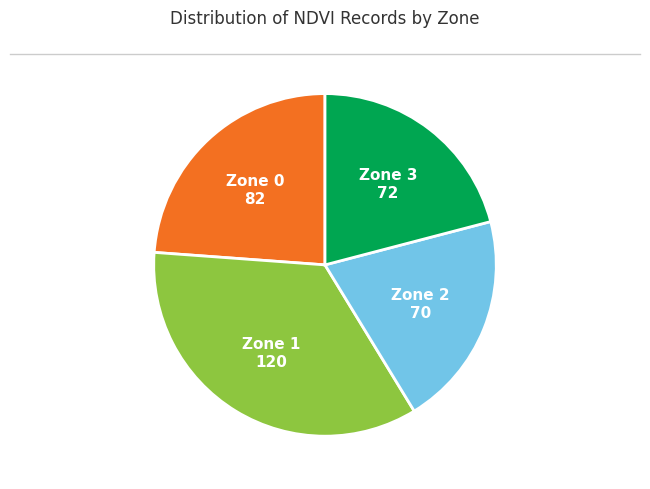

Is there any slice that represents more than half of the pie?

No